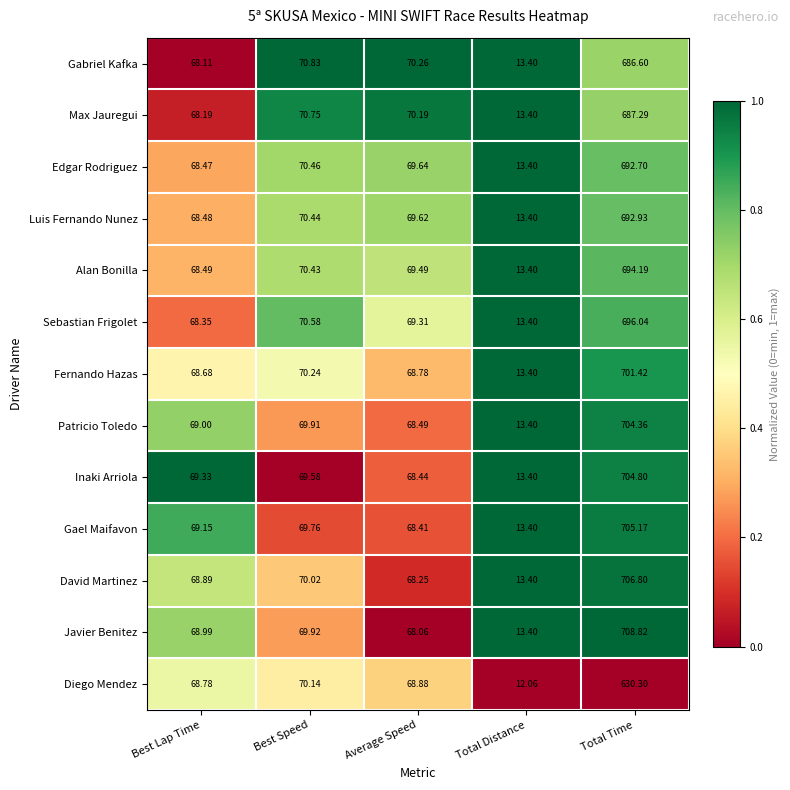

At which label is Gabriel Kafka closest to 350?

Best Speed